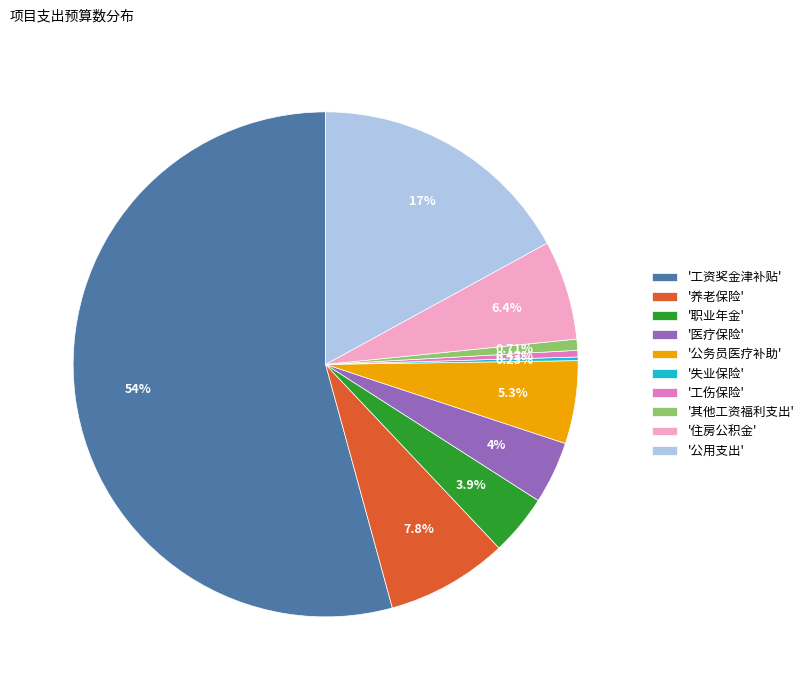

Combined, do '职业年金' and '住房公积金' account for over 50%?

No